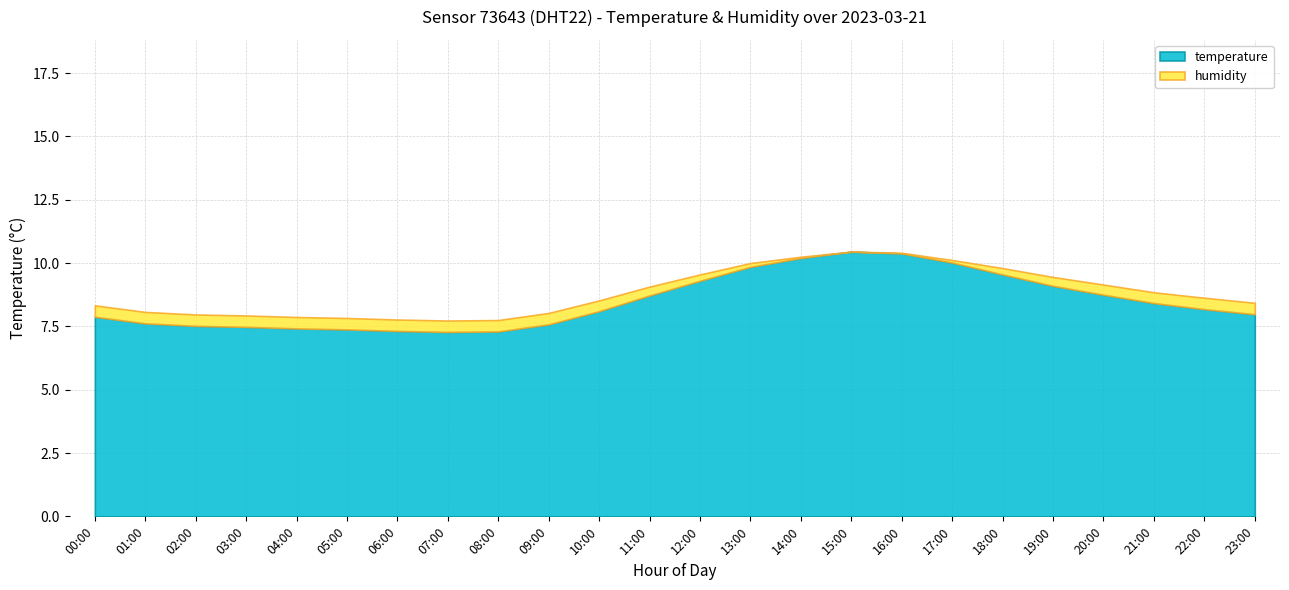

How many interior local valleys does the humidity series have?

1